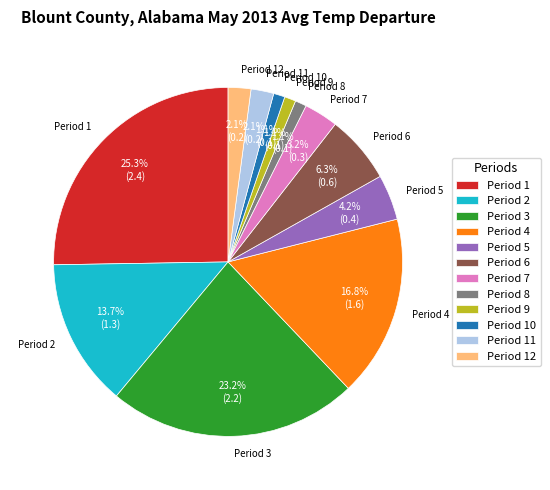

What percentage is the Period 1 slice, to the nearest percent?

25%